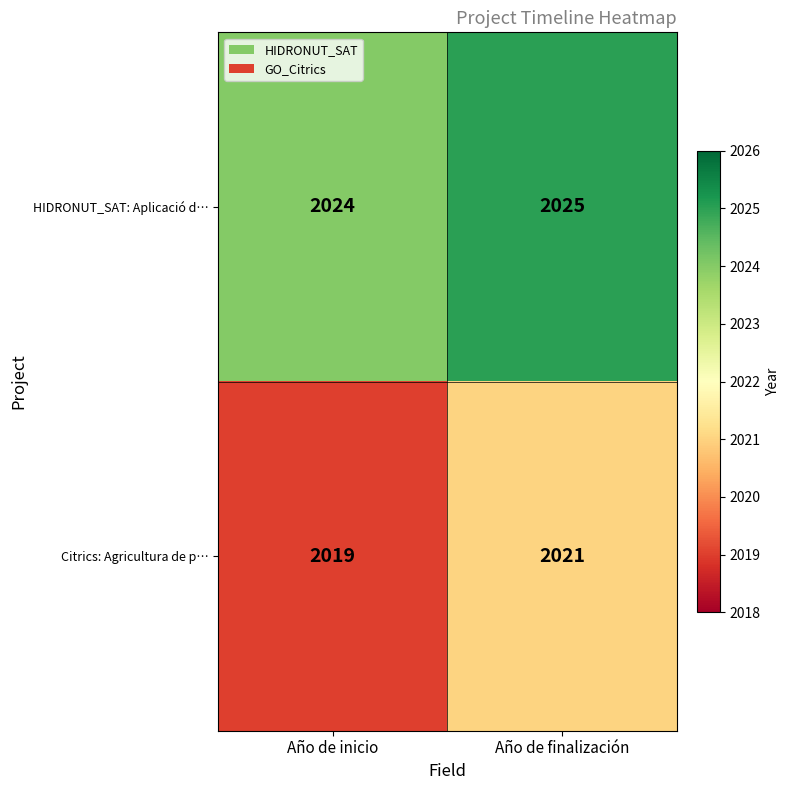

At how many categories does at least one series exceed 2019?

2